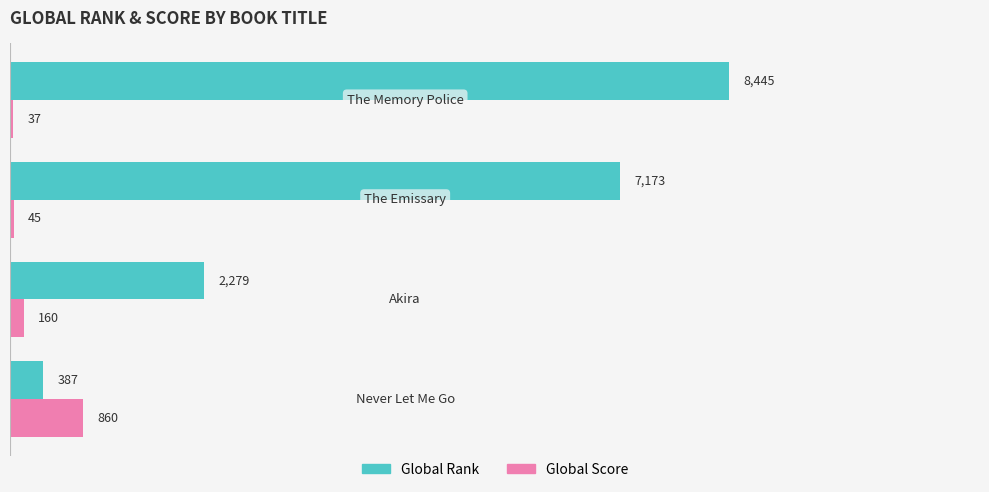

What is the difference between the second highest and minimum values in the Global Score series?

123